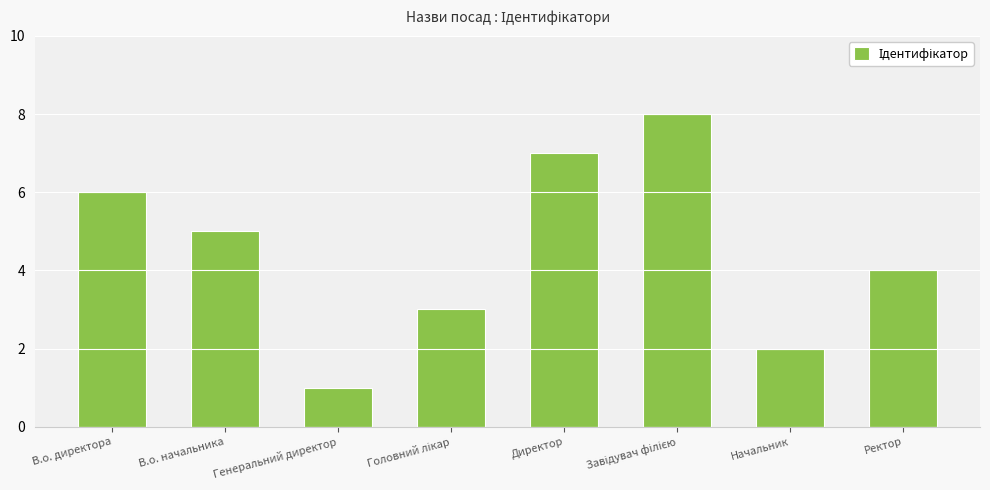

Count the values in the range 3 to 7.

5